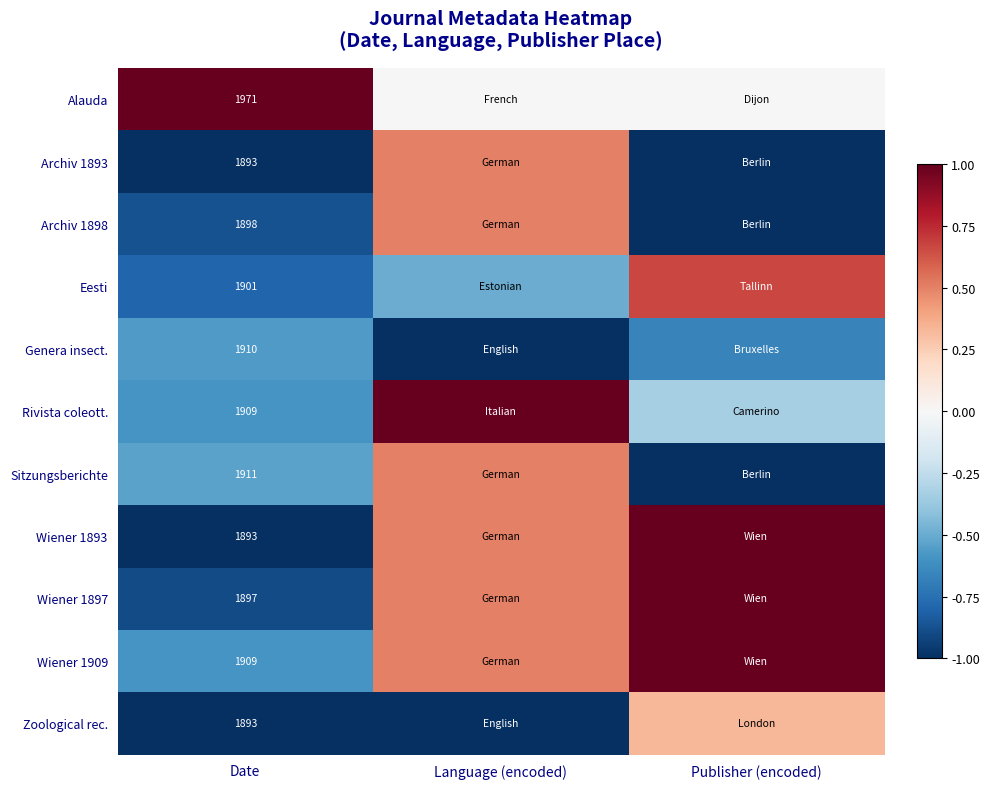

At which category is the sum across all series the highest?

Language (encoded)